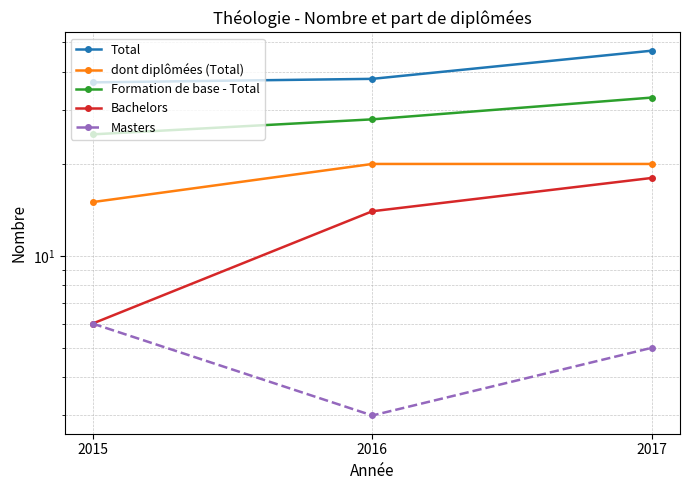

Count the Formation de base - Total values in the range 25 to 33.

3